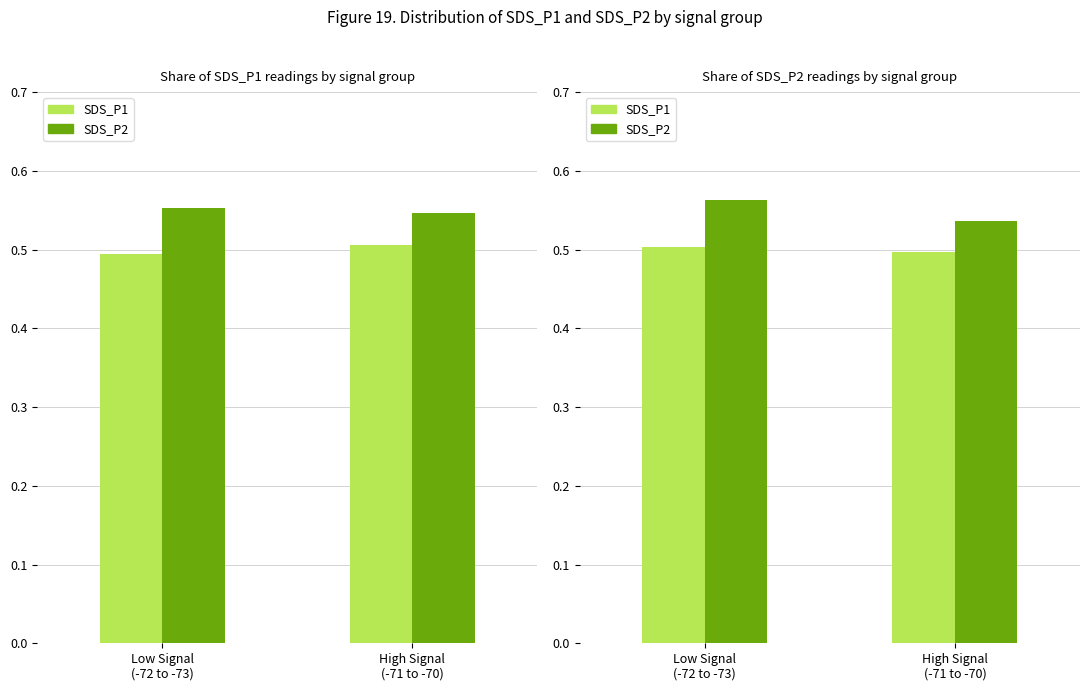

What is the value of the SDS_P2 group bar at the 1st from the left?

0.6